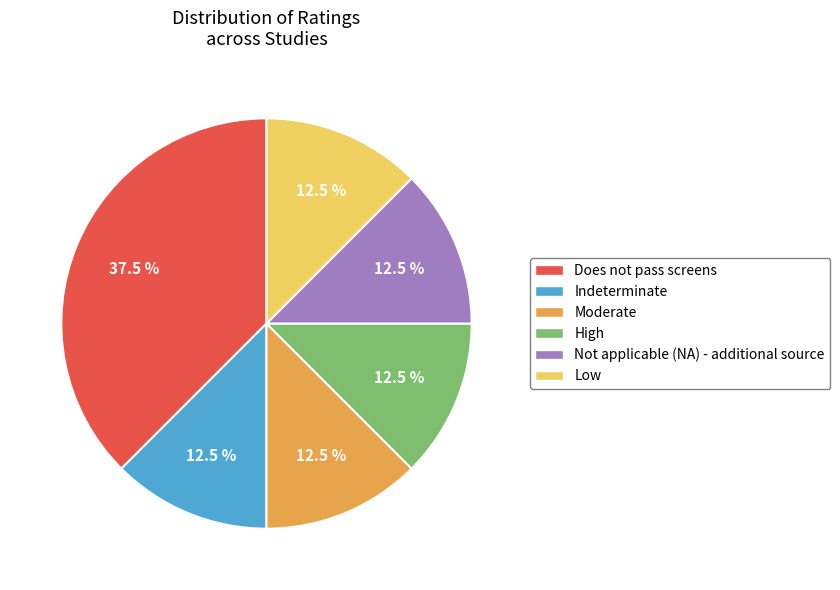

To the nearest percent, what is the combined percentage of Not applicable (NA) - additional source and Indeterminate?

25%